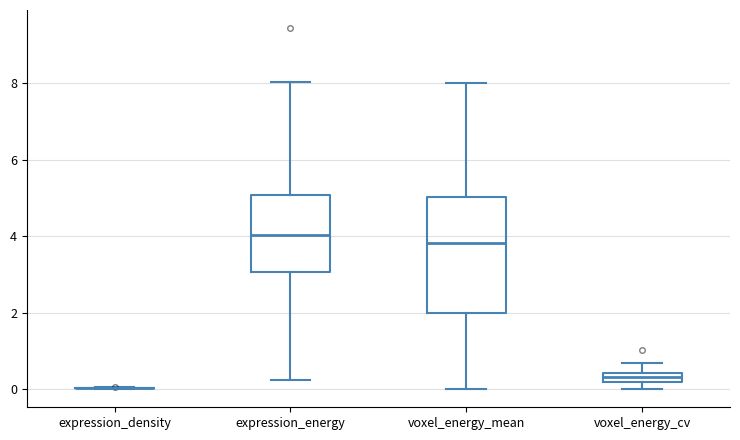

Comparing the boxes themselves (not the whiskers), which one is the tallest?

voxel_energy_mean